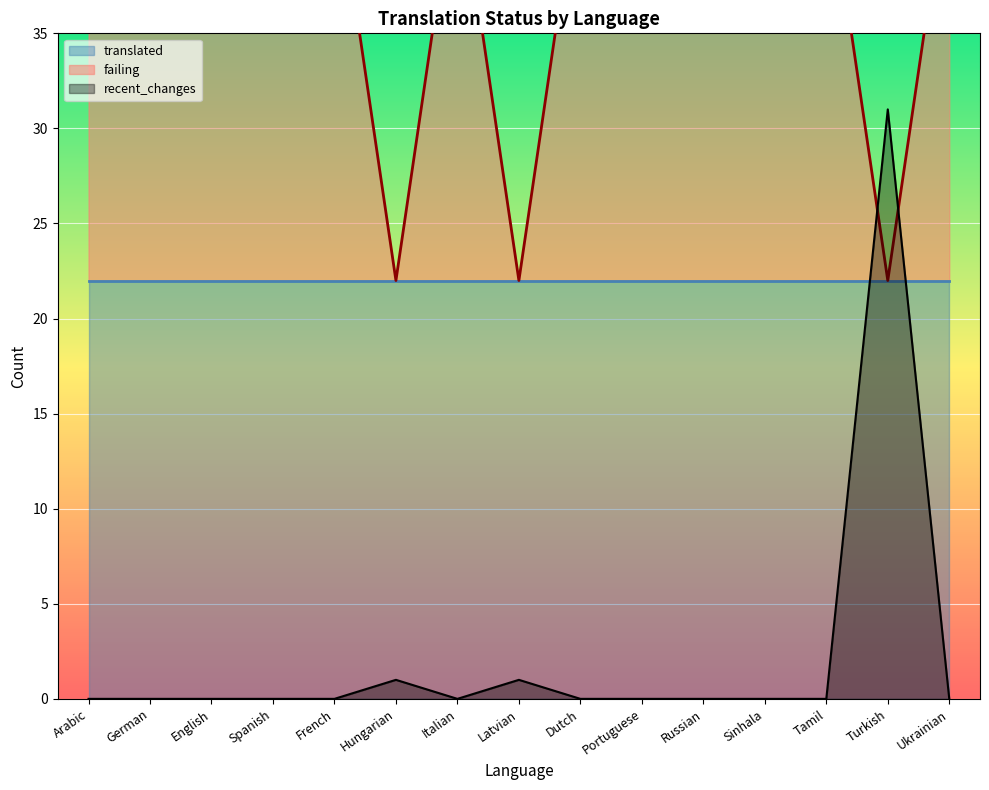

At how many categories does at least one series exceed 34?

12